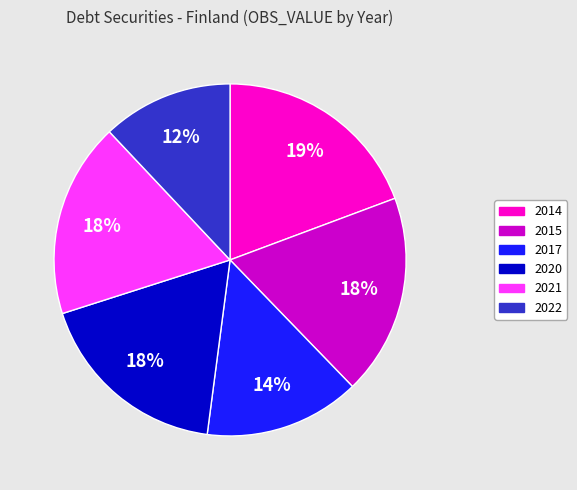

Approximately how many times larger is the value at 2020 compared to 2014?

0.9